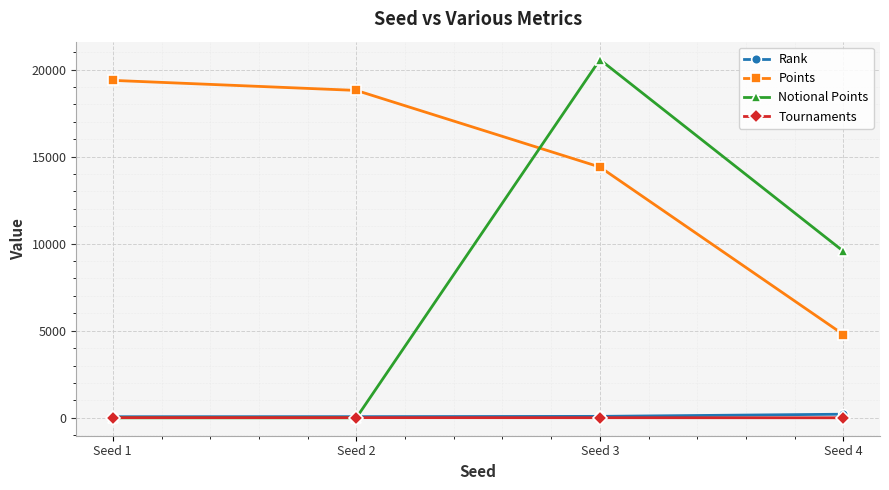

Count the number of data series in this chart.

4